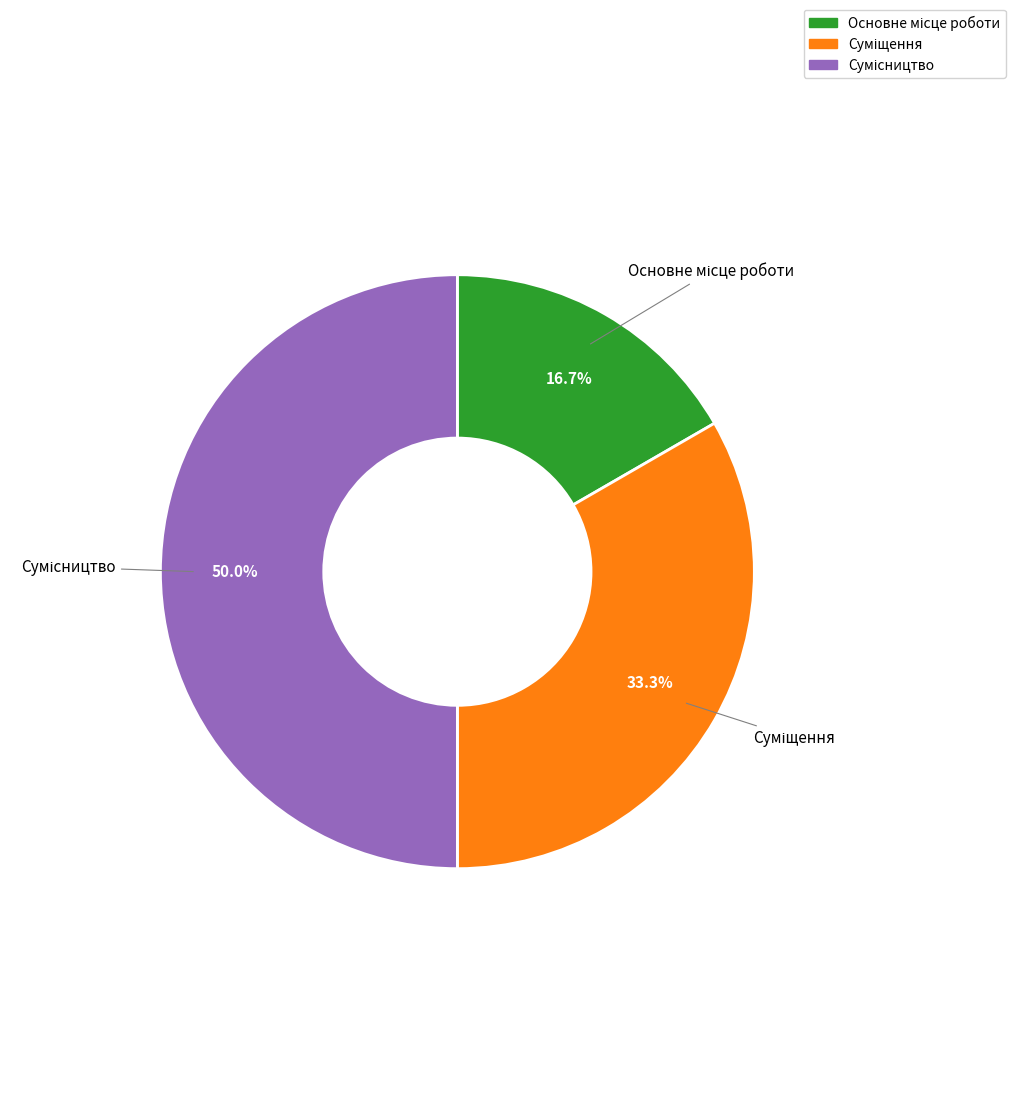

Rank the categories by value from highest to lowest.

Сумісництво, Суміщення, Основне місце роботи